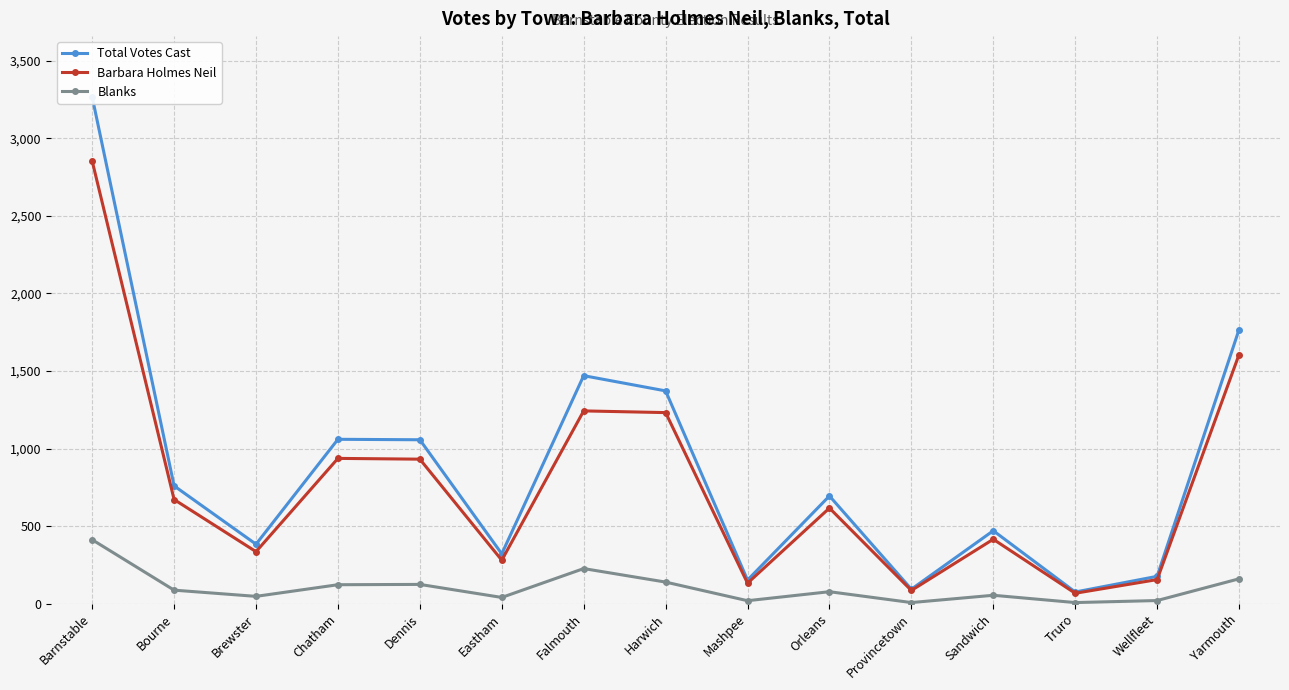

In Total Votes Cast, how many points are higher than both neighbors (excluding endpoints)?

4